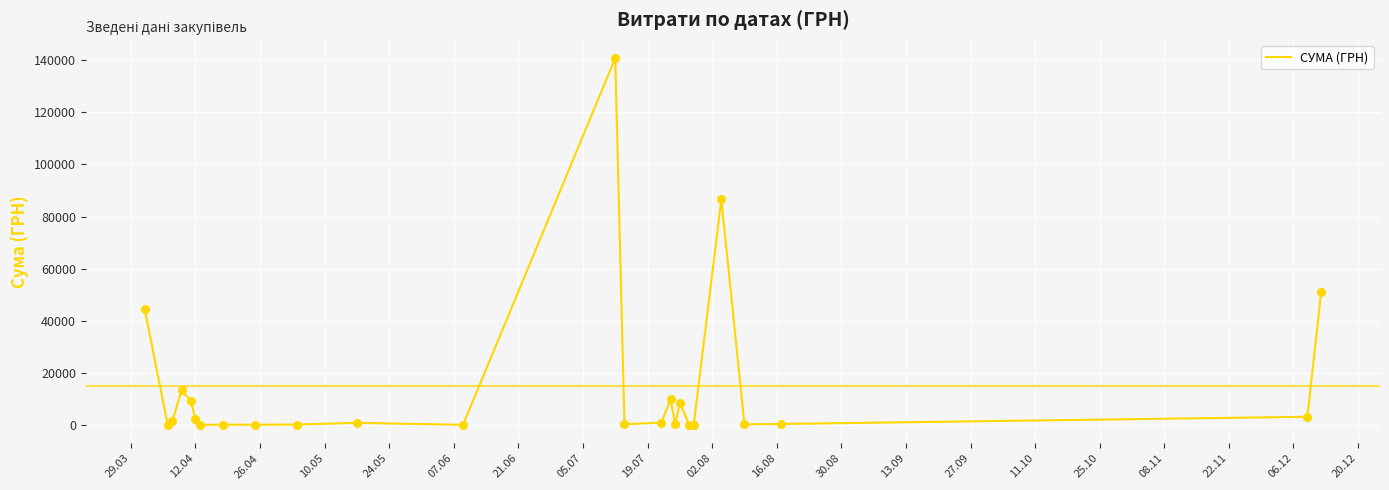

What is the maximum value shown in the chart?

140706.2